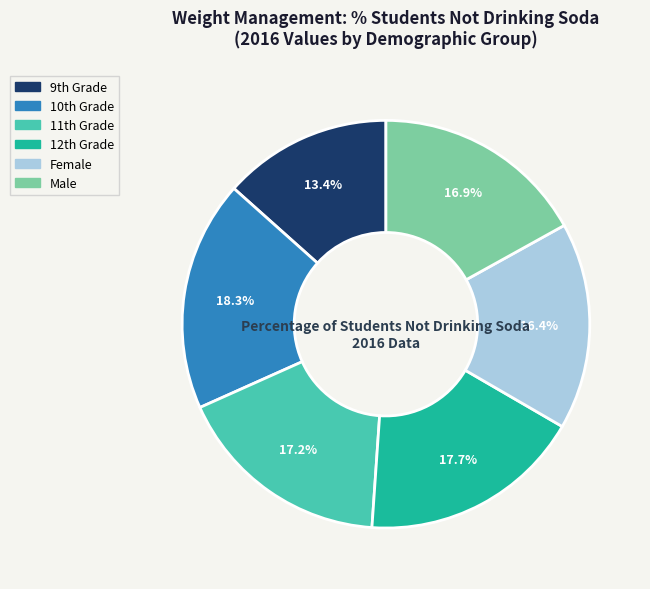

To the nearest percent, what portion does Female represent?

16%